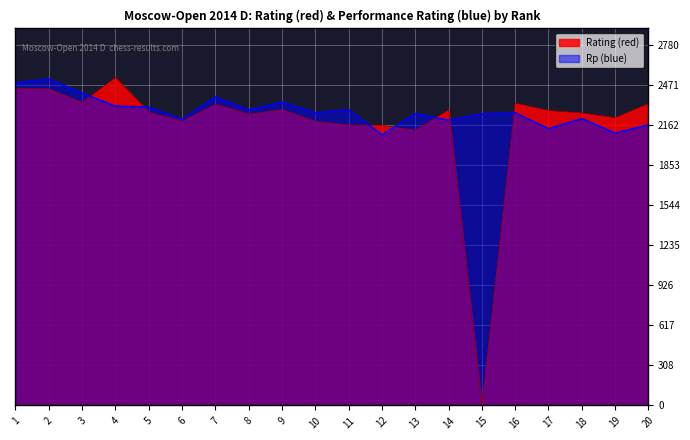

Is it true that Rating (red) equals 2323 at 7?

True